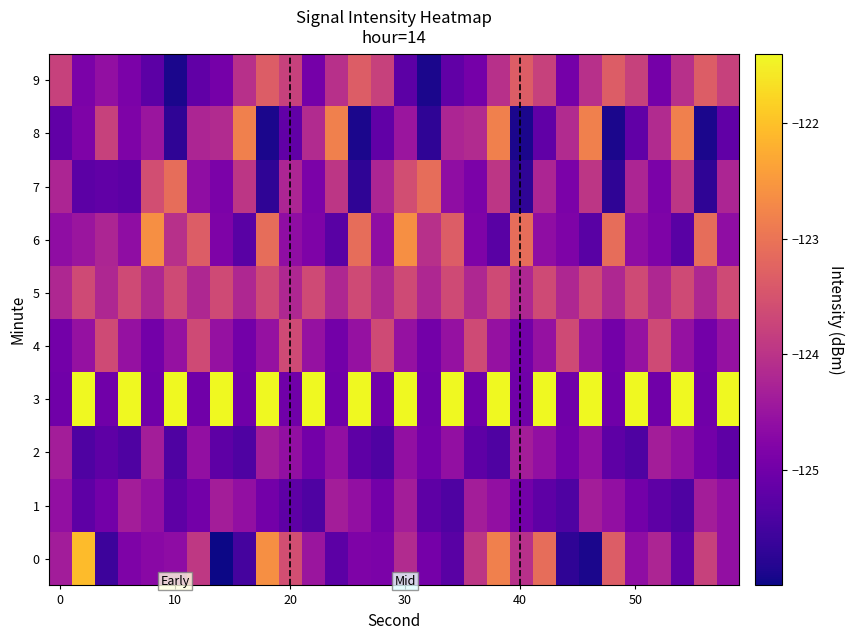

Which series has the largest total across all categories?

3